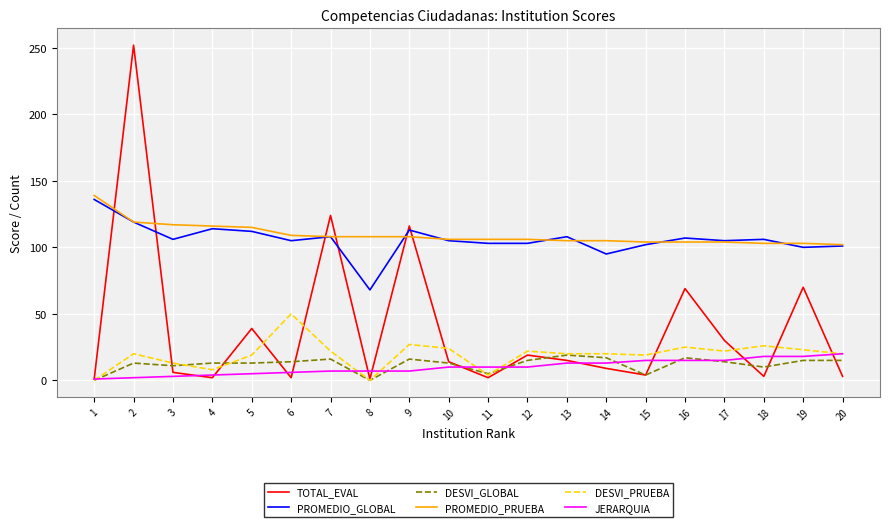

Is the value of TOTAL_EVAL at 17 greater than the value of JERARQUIA at 20?

Yes